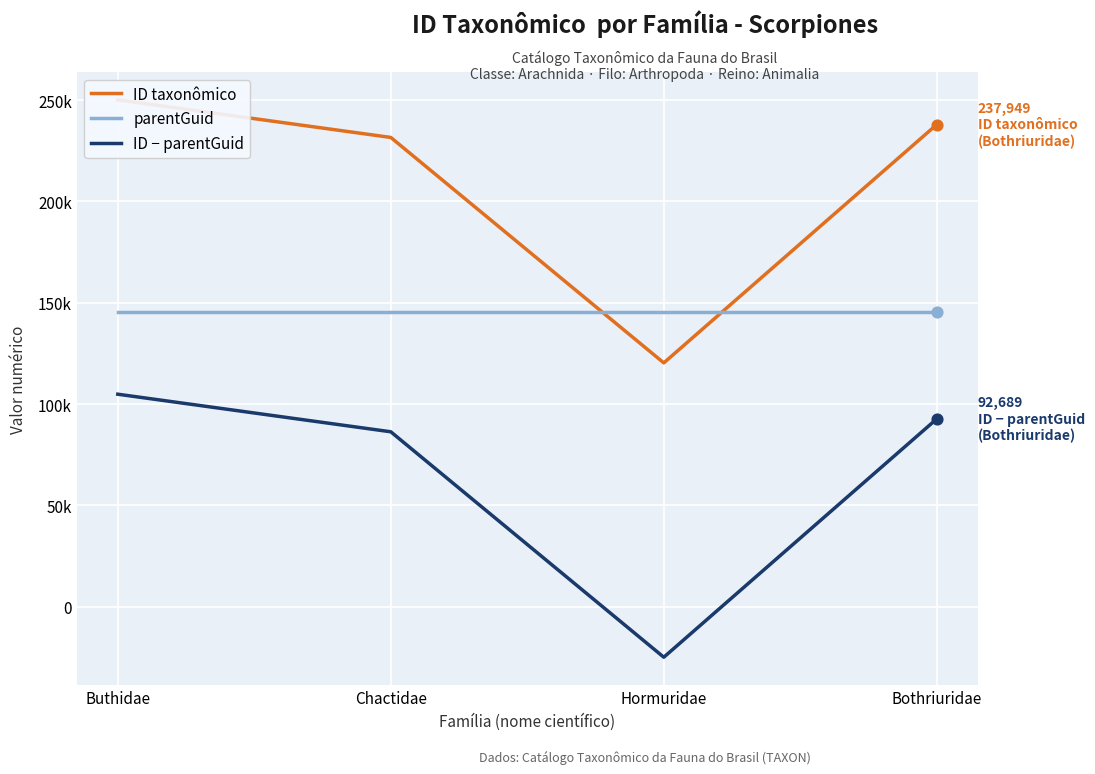

At which category is the sum across all series the highest?

Buthidae